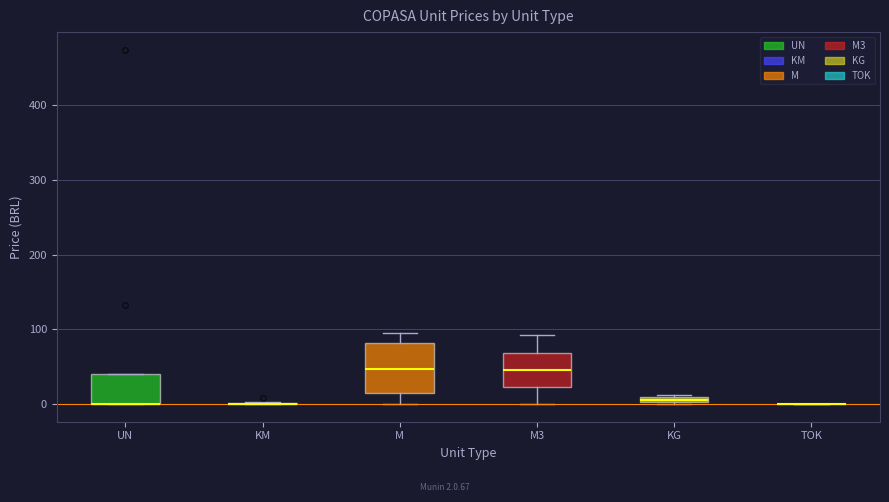

Which box is the tallest, from its lower edge to its upper edge?

M